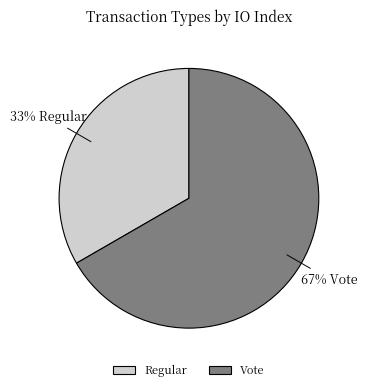

How many segments does this pie chart have?

2